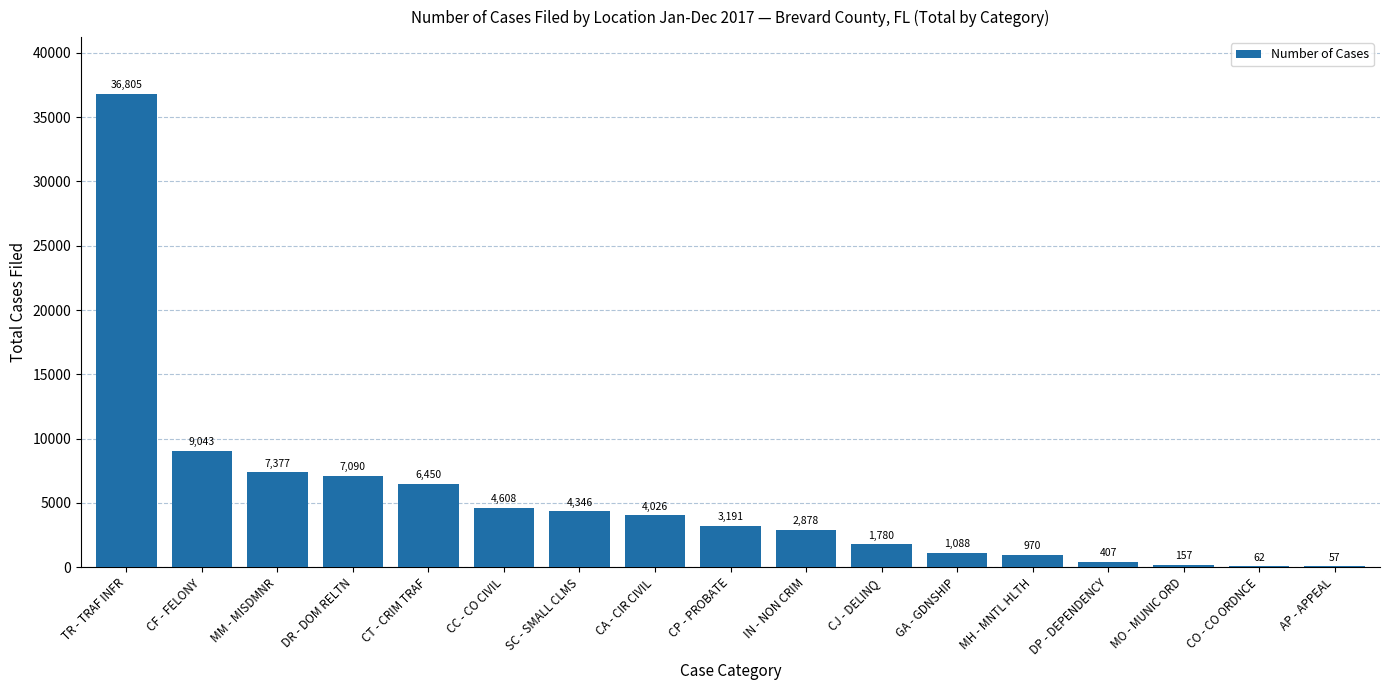

Where does the data first go above 3191?

TR - TRAF INFR